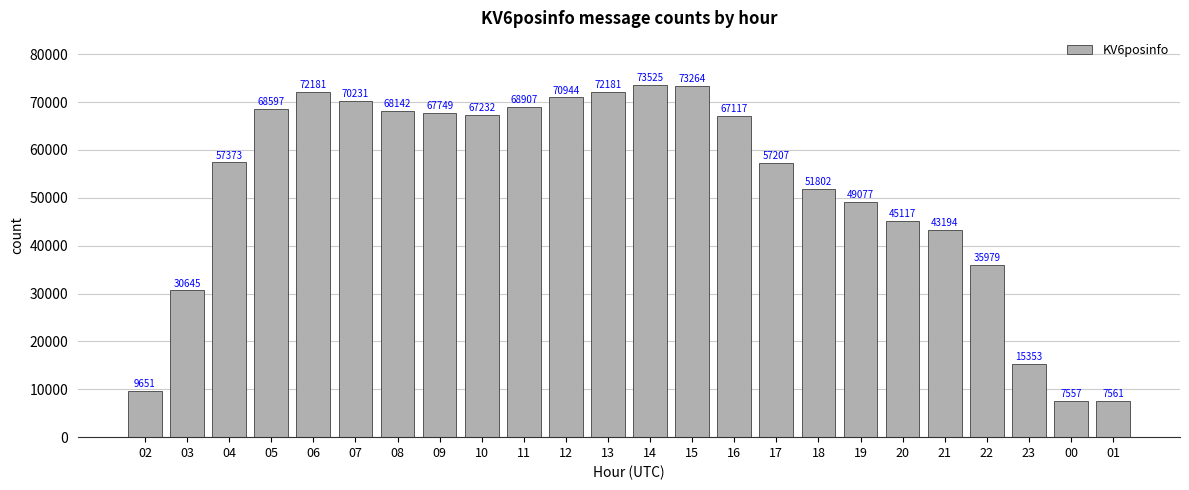

Reading left to right, what are all the values shown in this chart?

02=9651	03=30645	04=57373	05=68597	06=72181	07=70231	08=68142	09=67749	10=67232	11=68907	12=70944	13=72181	14=73525	15=73264	16=67117	17=57207	18=51802	19=49077	20=45117	21=43194	22=35979	23=15353	00=7557	01=7561